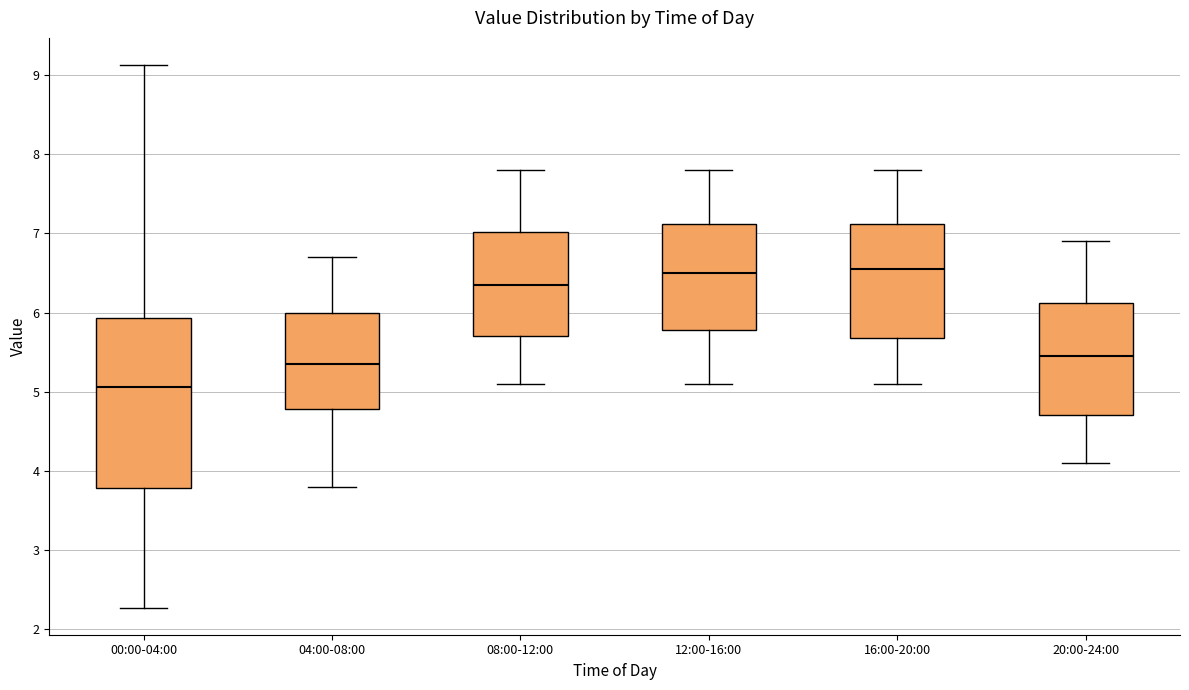

Reading left to right, read every box against the y-axis: the position of its median line, the range the box covers, and the ends of its whiskers. The values are not printed on the chart, so give them approximately, as read against the axis.

00:00-04:00: median 5.1, box 3.8 to 5.9, whiskers 2.3 to 9.1
04:00-08:00: median 5.4, box 4.8 to 6.0, whiskers 3.8 to 6.7
08:00-12:00: median 6.4, box 5.7 to 7.0, whiskers 5.1 to 7.8
12:00-16:00: median 6.5, box 5.8 to 7.1, whiskers 5.1 to 7.8
16:00-20:00: median 6.6, box 5.7 to 7.1, whiskers 5.1 to 7.8
20:00-24:00: median 5.5, box 4.7 to 6.1, whiskers 4.1 to 6.9